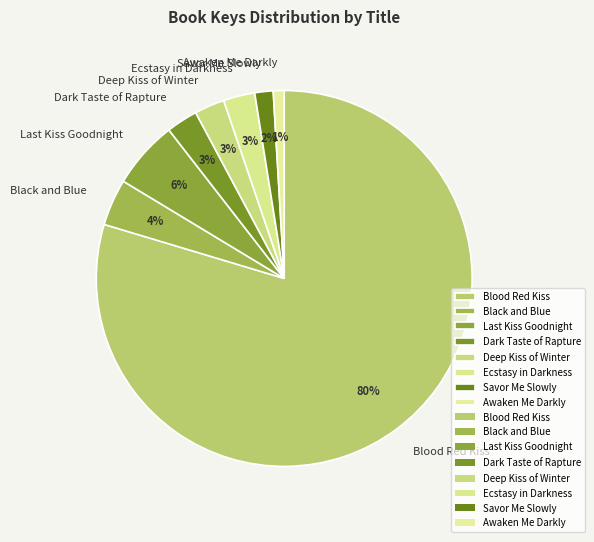

To the nearest percent, what is the difference between the Savor Me Slowly and Black and Blue slice percentages?

2%